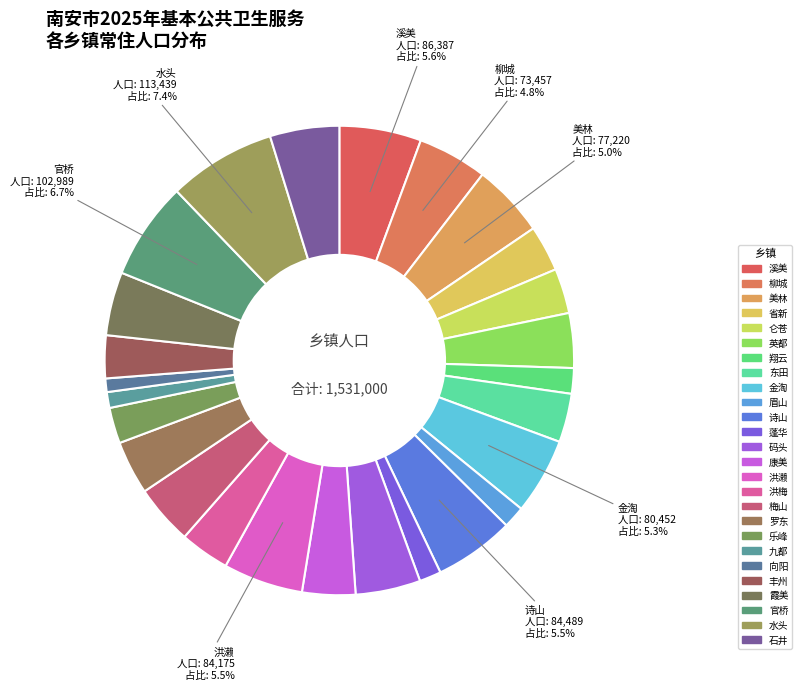

What is the smallest slice in the pie chart?

向阳